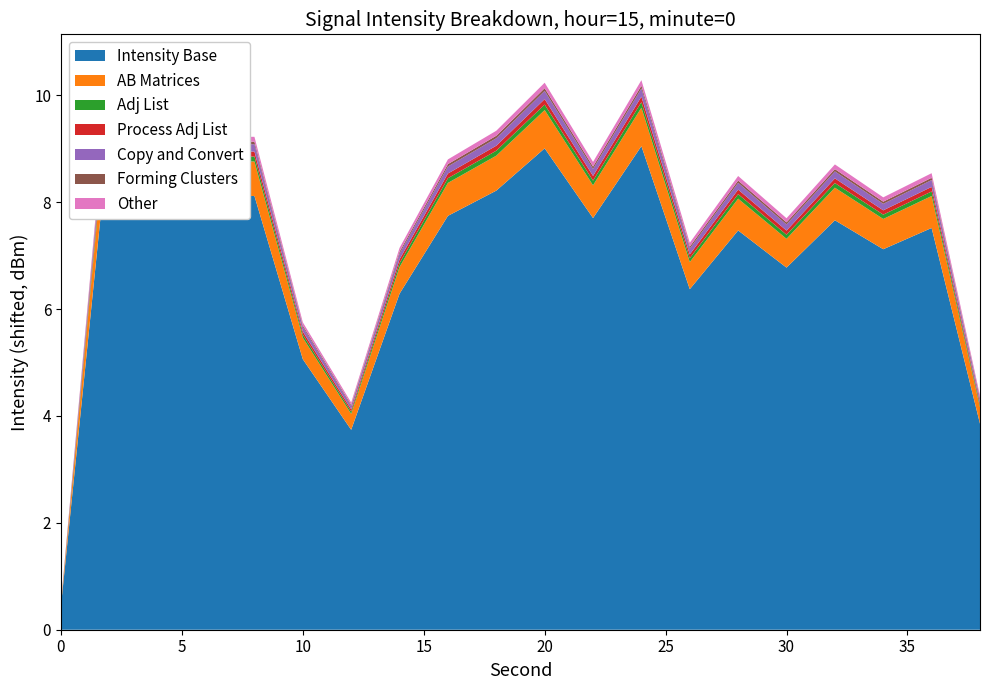

Reading right to left, list all the values displayed in this chart.

intensity(dBm): -110.6	-106.5	-106.9	-106.3	-107.3	-106.5	-107.8	-104.7	-106.2	-104.8	-105.7	-106.2	-107.9	-110.7	-109.2	-105.8	-105.8	-106.2	-104.4	-114.5
minute: 0.0	0.0	0.0	0.0	0.0	0.0	0.0	0.0	0.0	0.0	0.0	0.0	0.0	0.0	0.0	0.0	0.0	0.0	0.0	0.0
second: 38.0	36.0	34.0	32.0	30.0	28.0	26.0	24.0	22.0	20.0	18.0	16.0	14.0	12.0	10.0	8.0	6.0	4.0	2.0	0.0
fractional second: 0.0	0.0	0.0	0.0	0.0	0.0	0.0	0.0	0.0	0.0	0.0	0.0	0.0	0.0	0.0	0.0	0.0	0.0	0.0	0.0